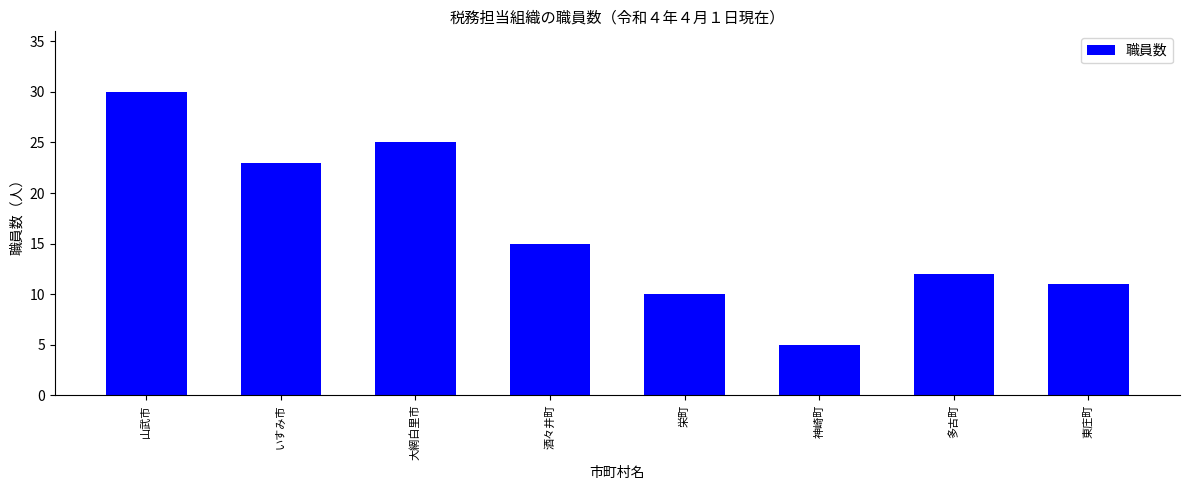

True or false: the data shows 5 at 神崎町.

True